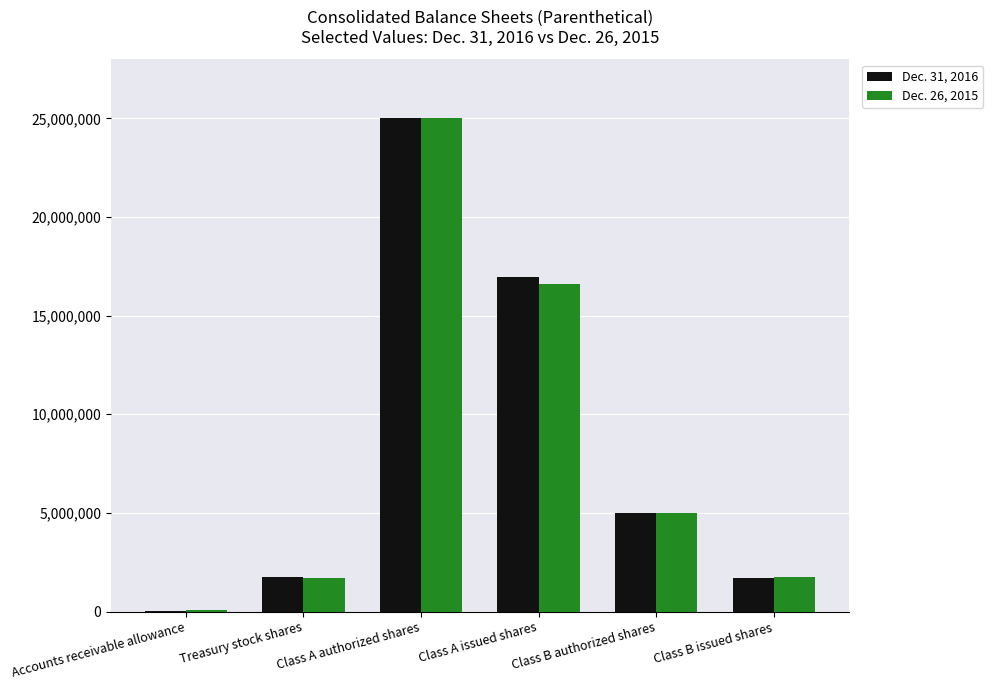

The Dec. 26, 2015 series shows 1711011 at Treasury stock shares. True or false?

True